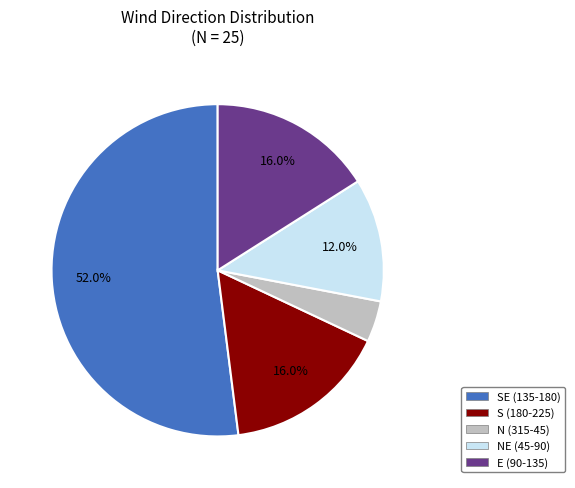

Does any single category account for the majority?

Yes